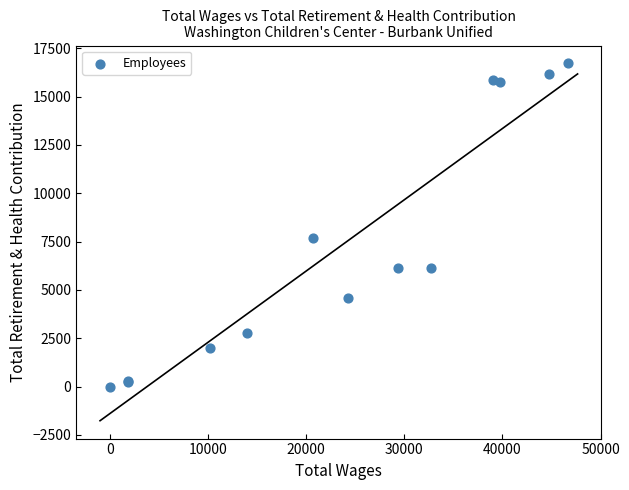

What Y value in the scatter plot is closest to 8357?

7668